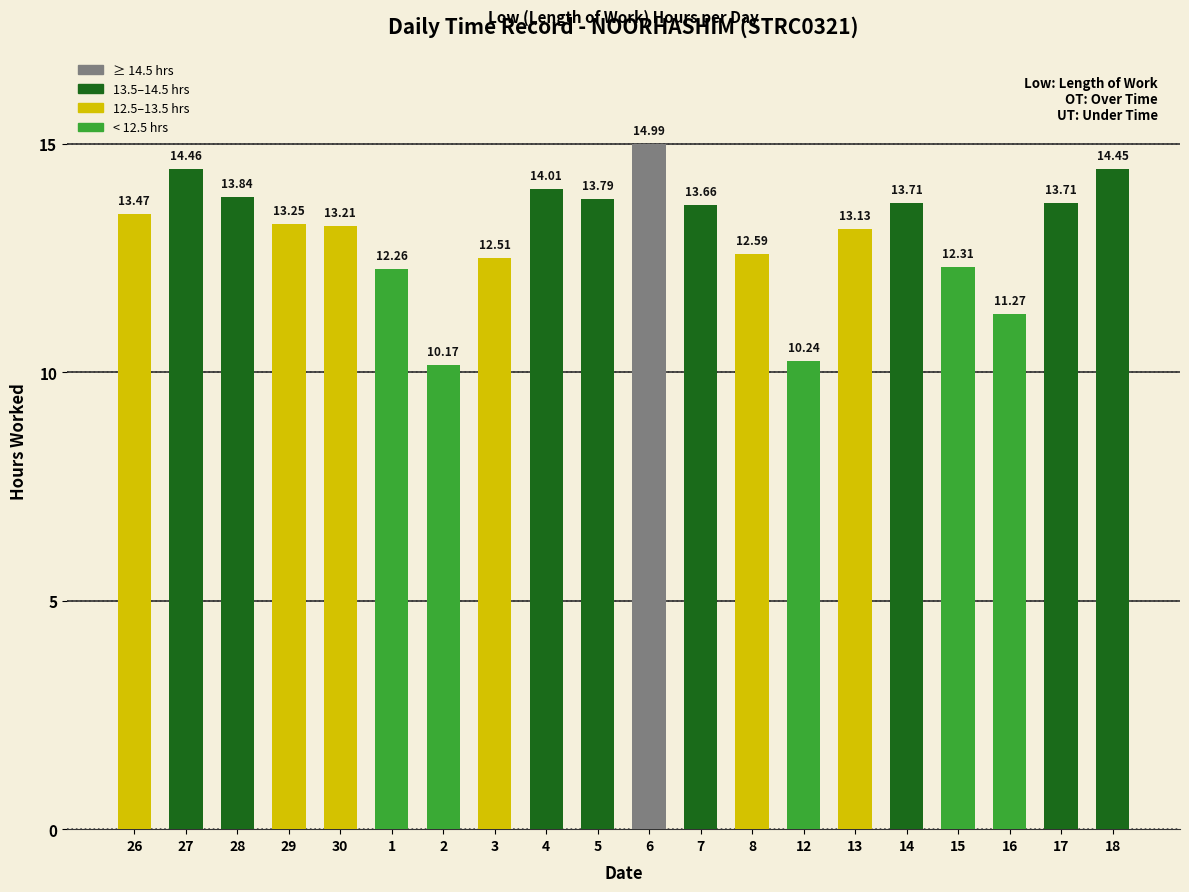

What is the minimum value shown in the chart?

10.2